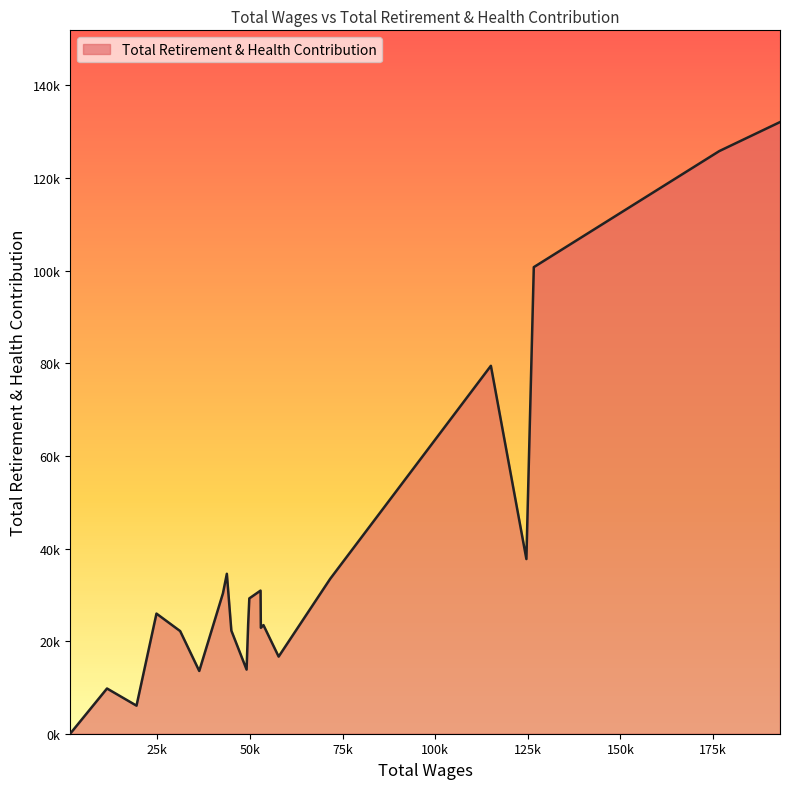

Rank the categories by value from highest to lowest.

193098.0, 176712.0, 126627.0, 115041.0, 124626.0, 43754.0, 71666.0, 52853.0, 42703.0, 49823.0, 24753.0, 49516.0, 53636.0, 52935.0, 44969.0, 31152.0, 57738.0, 49082.0, 36303.0, 11401.0, 19365.0, 1450.0